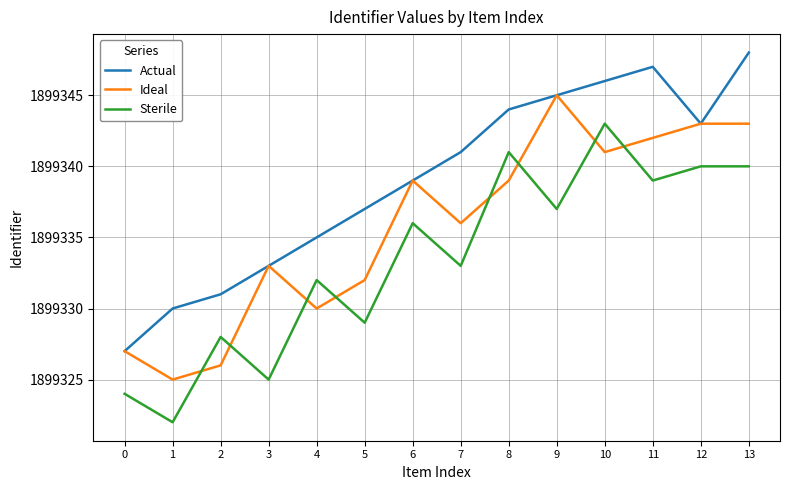

What is the spread (max minus min) of values at 6?

3